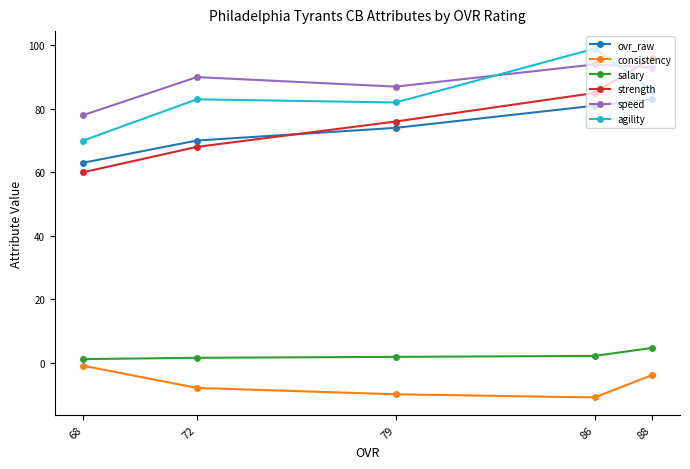

How many data points in consistency are less than -8?

2